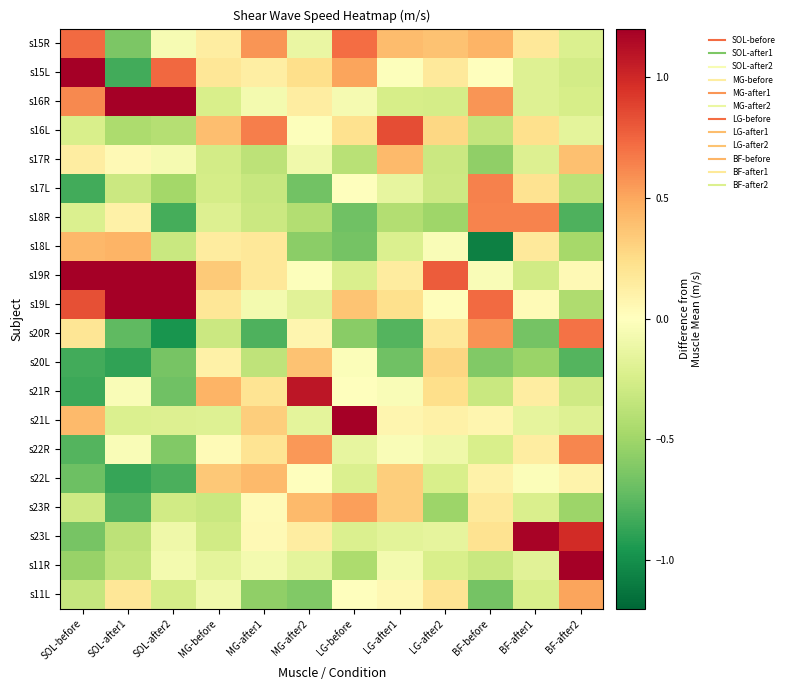

What is the difference between the highest and lowest values at MG-after1?

1.4